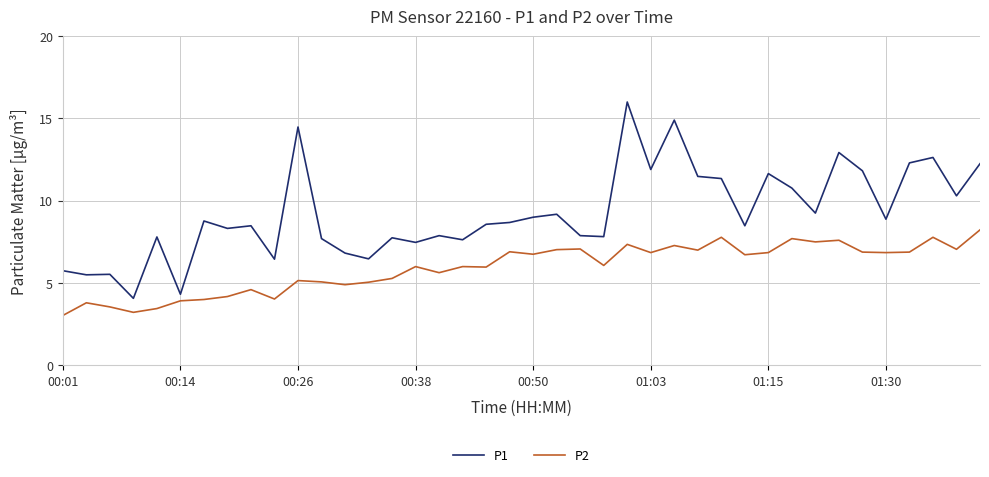

How many distinct data groups are displayed?

2